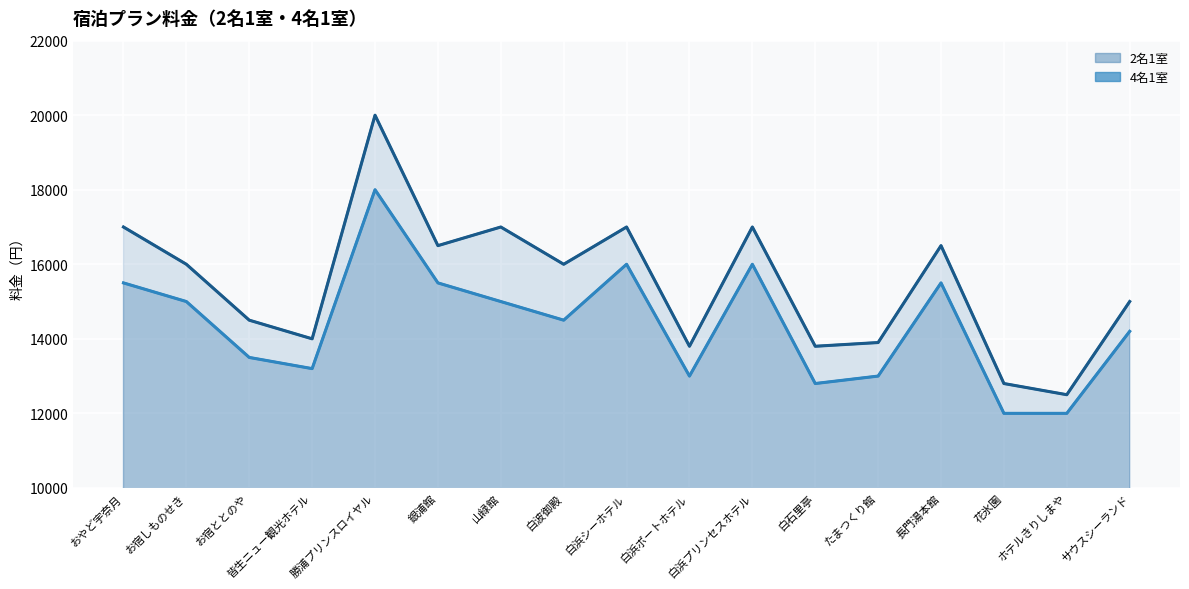

List the series in order of their overall mean, highest first.

2名1室 (line), 4名1室 (line)